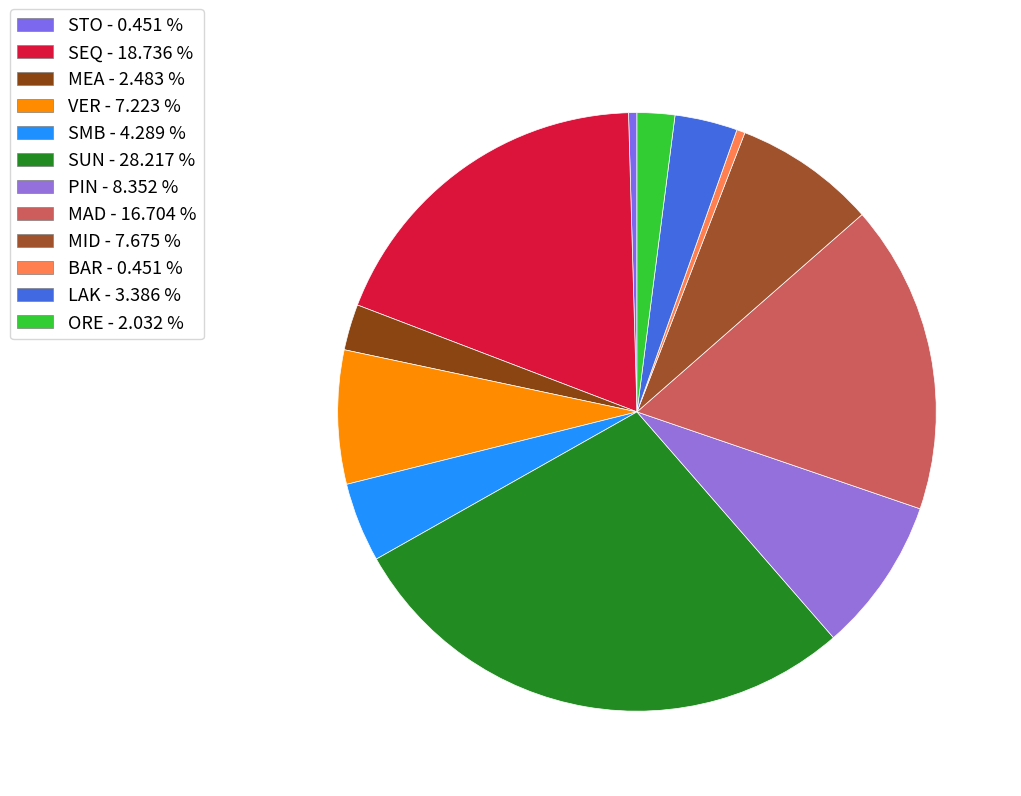

Approximately how many times larger is the value at SEQ compared to SUN?

0.7